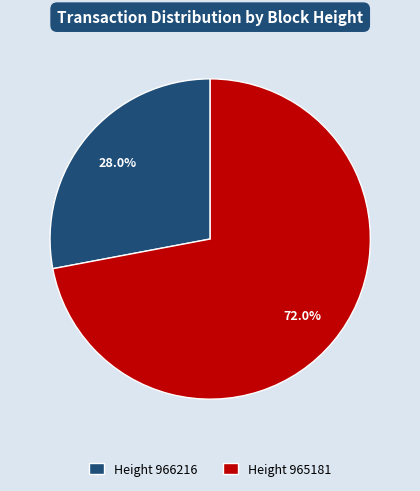

Is there any slice that represents more than half of the pie?

Yes